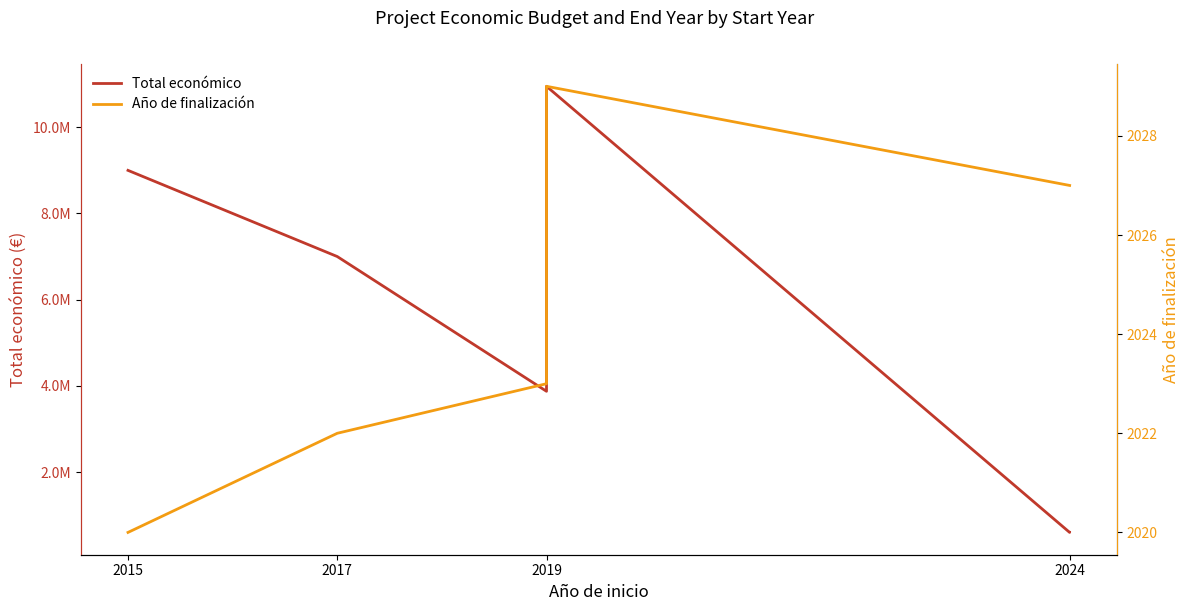

What is the total value across all series at 2024?

600636